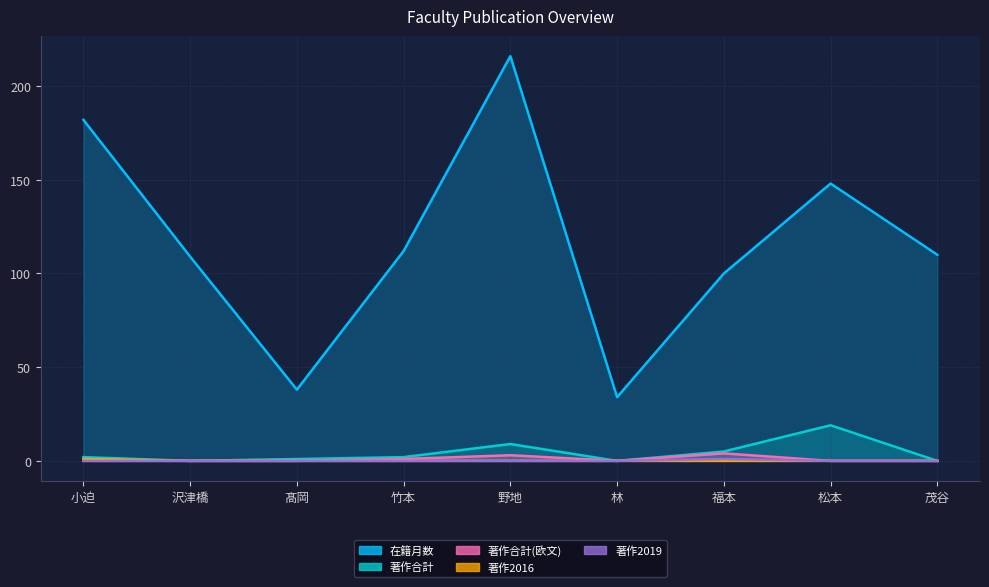

Which label corresponds to the smallest value in the chart?

沢津橋